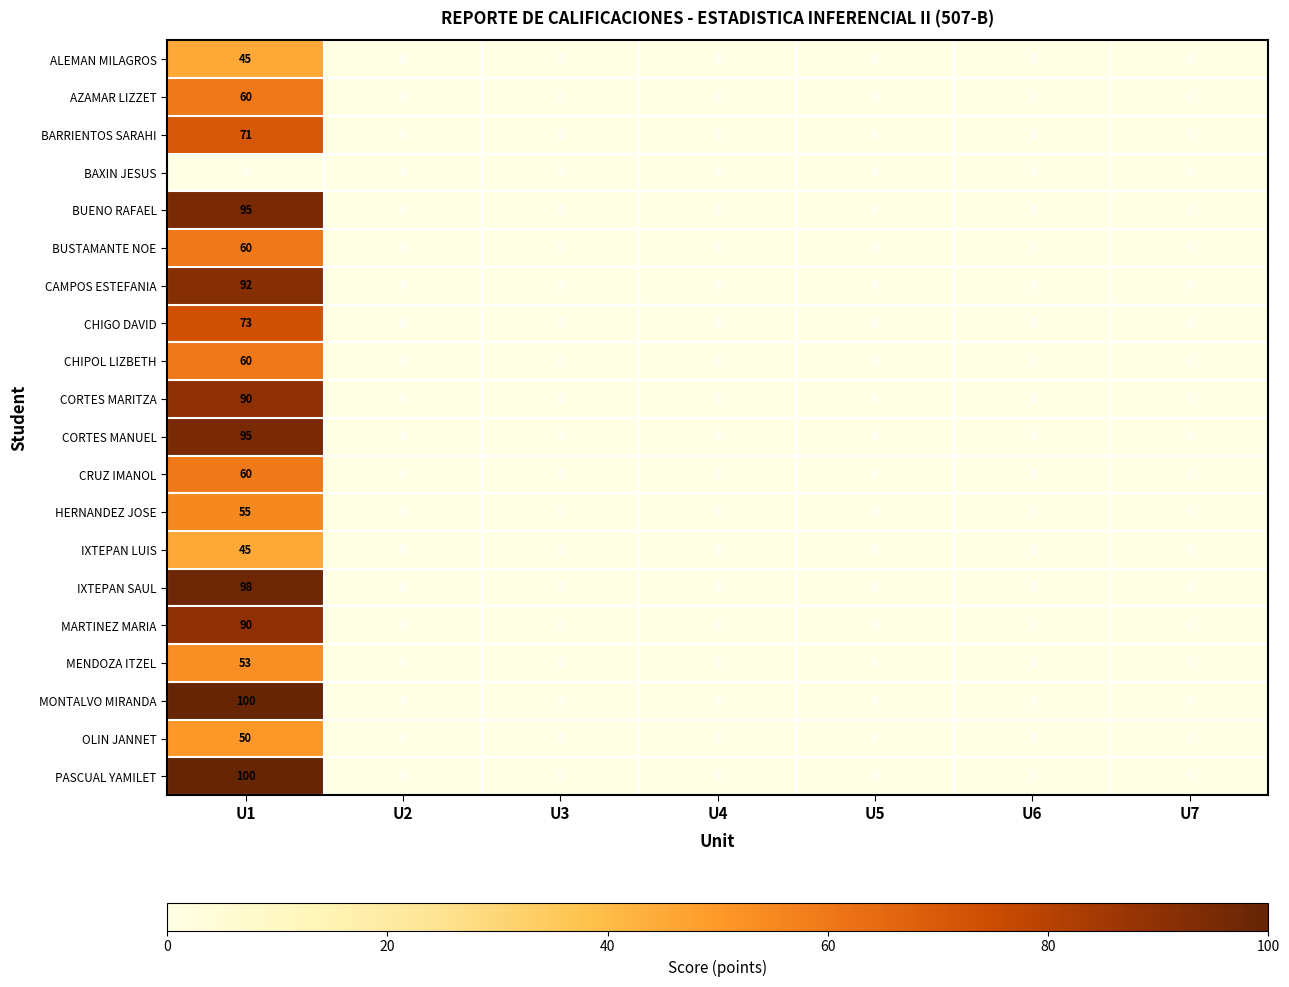

The CHIGO DAVID series shows 0 at U3. True or false?

True